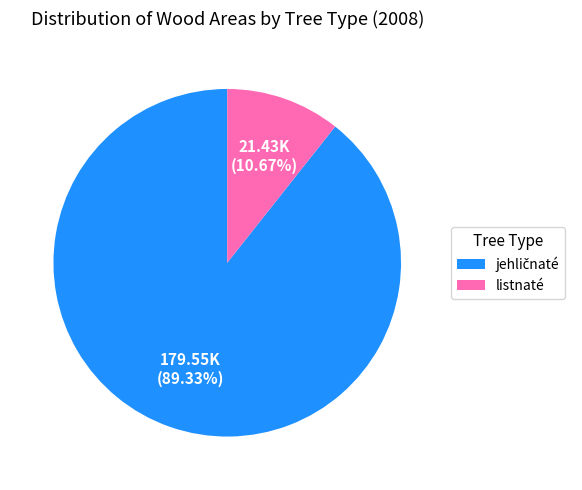

Which slice is the smallest?

listnaté